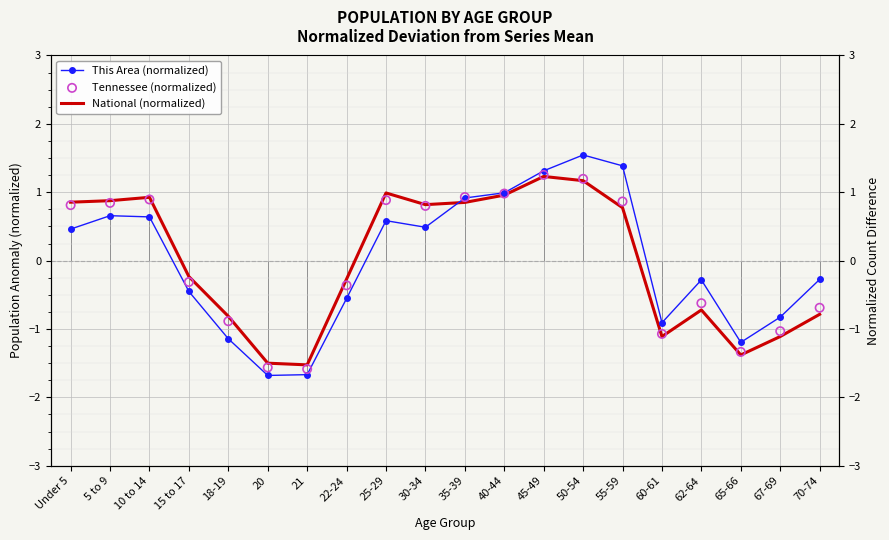

Is the value of Tennessee (normalized) at 45-49 greater than the value of National (normalized) at 65-66?

Yes